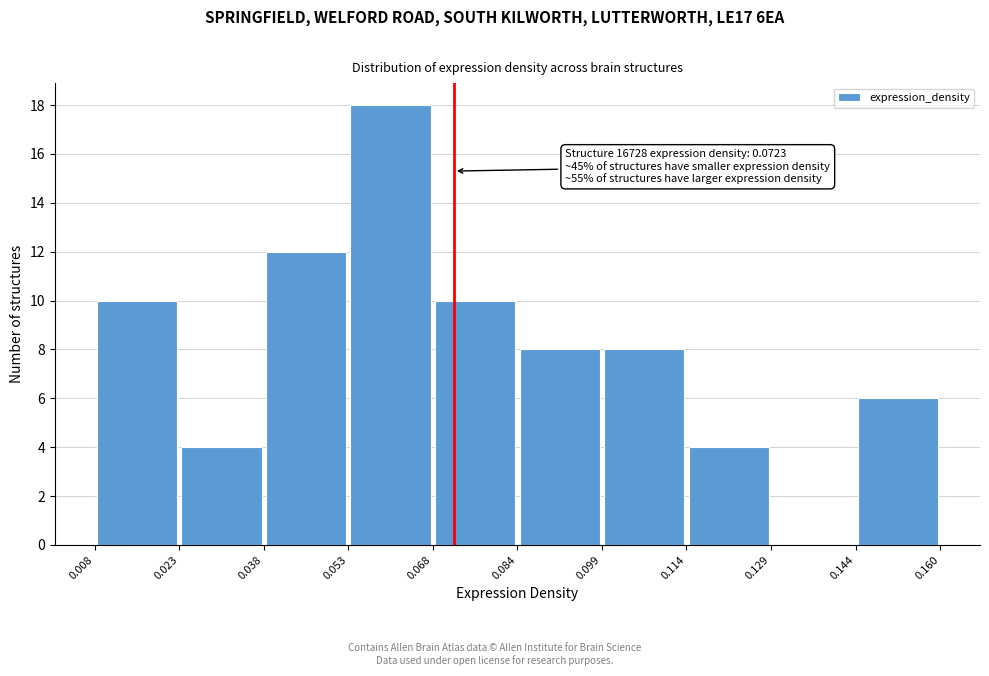

Which range on the x-axis has the tallest bar?

0.053 to 0.068